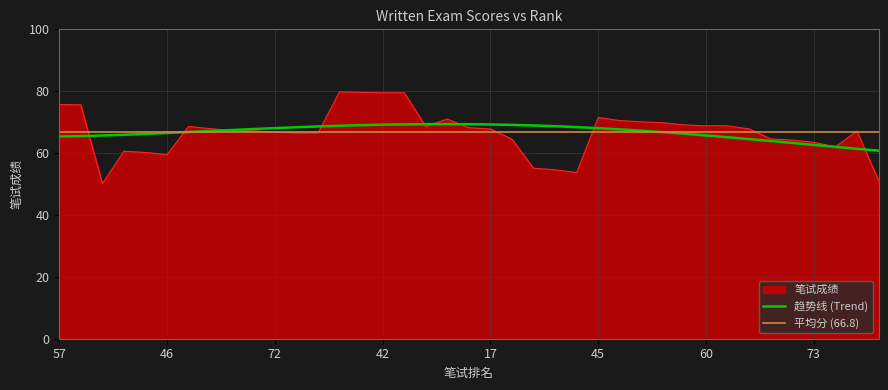

At which category does the data reach its first local peak?

43